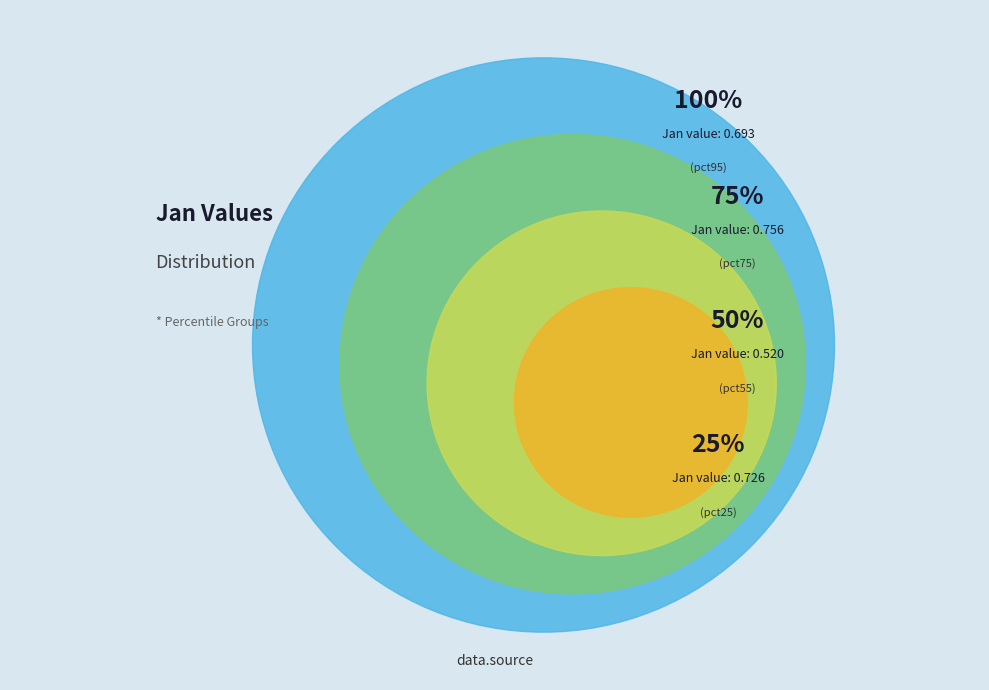

Is it true that pct95 is 18% of the pie?

False